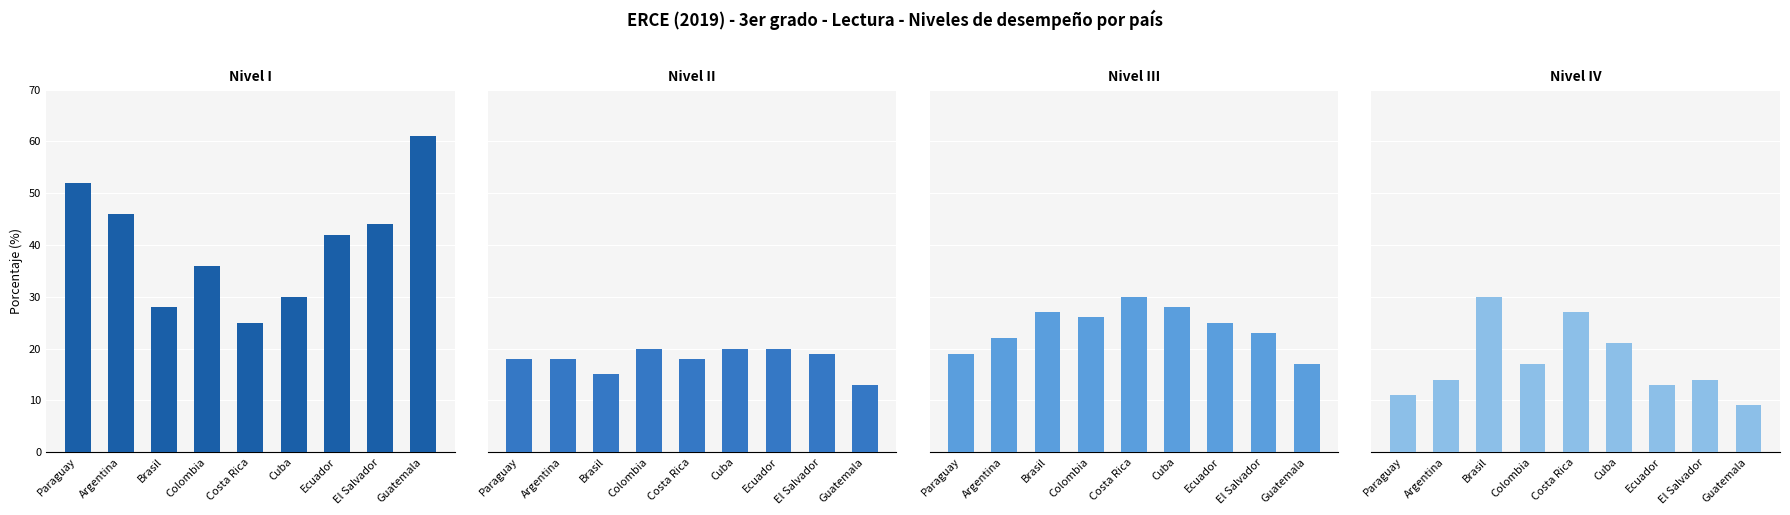

What are all the series names shown in the legend?

Nivel I, Nivel II, Nivel III, Nivel IV